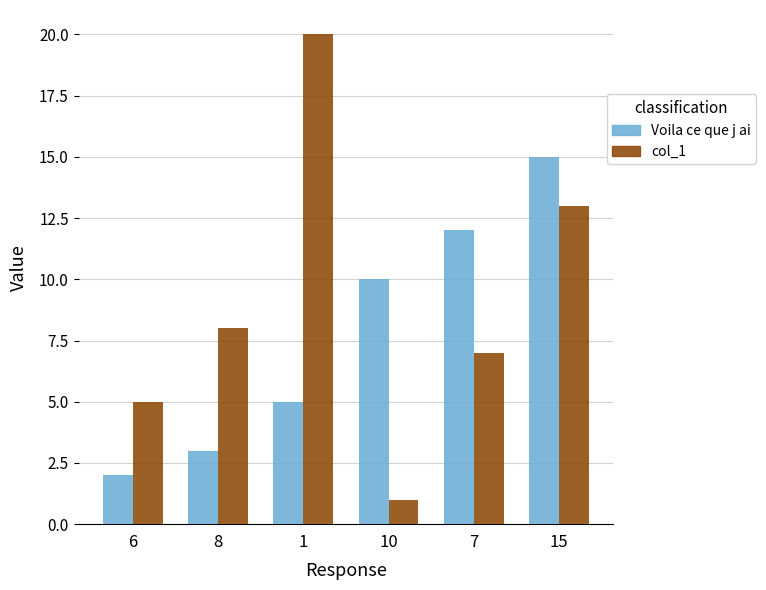

What is the difference between the maximum and minimum values in the Voila ce que j ai series?

13